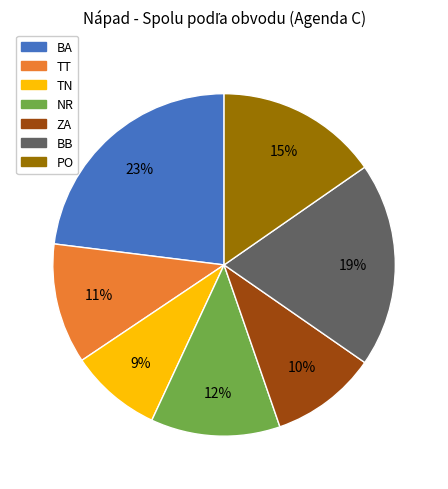

Does TN account for over 50% of the chart?

No